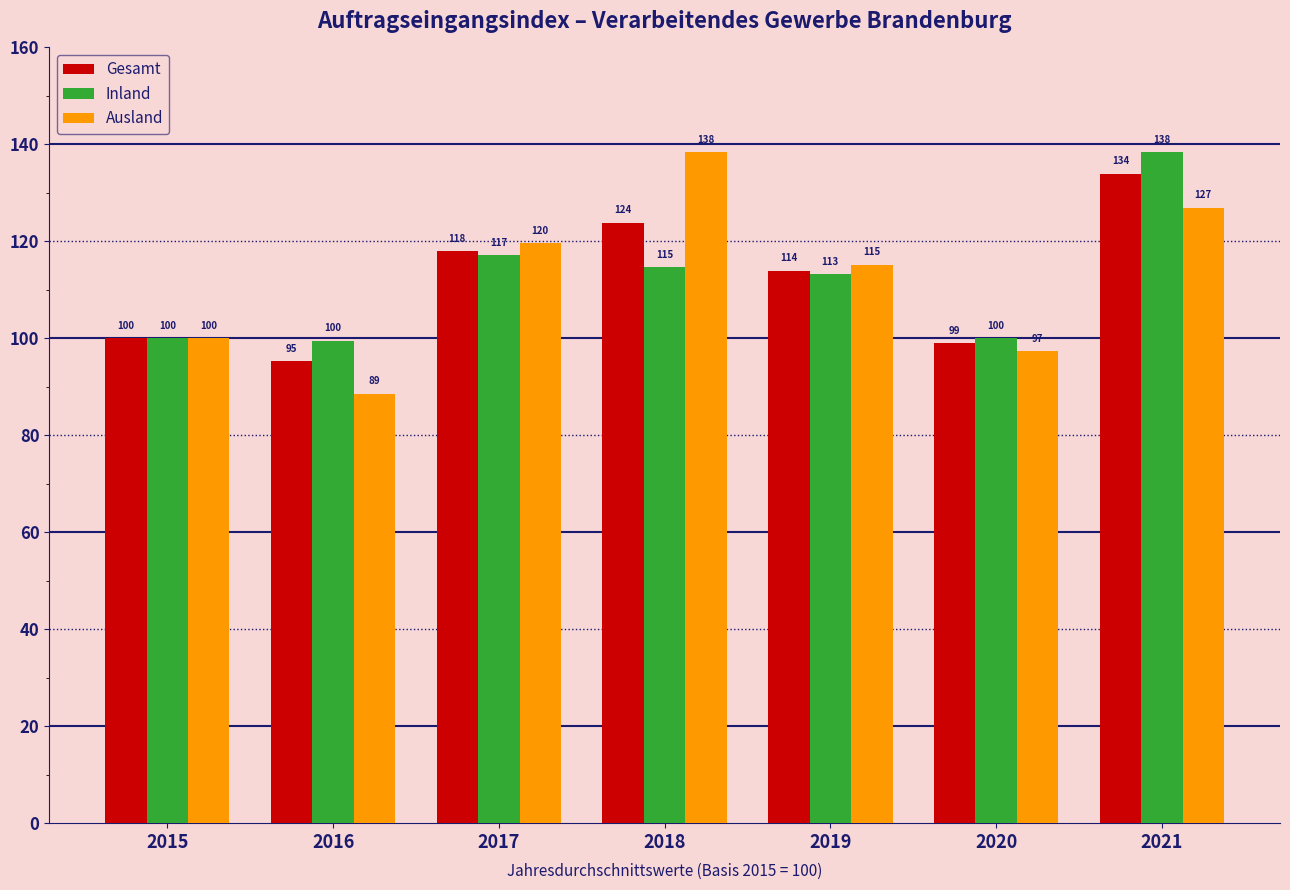

What is the value of the Ausland bar at the 2nd from the left?

88.6